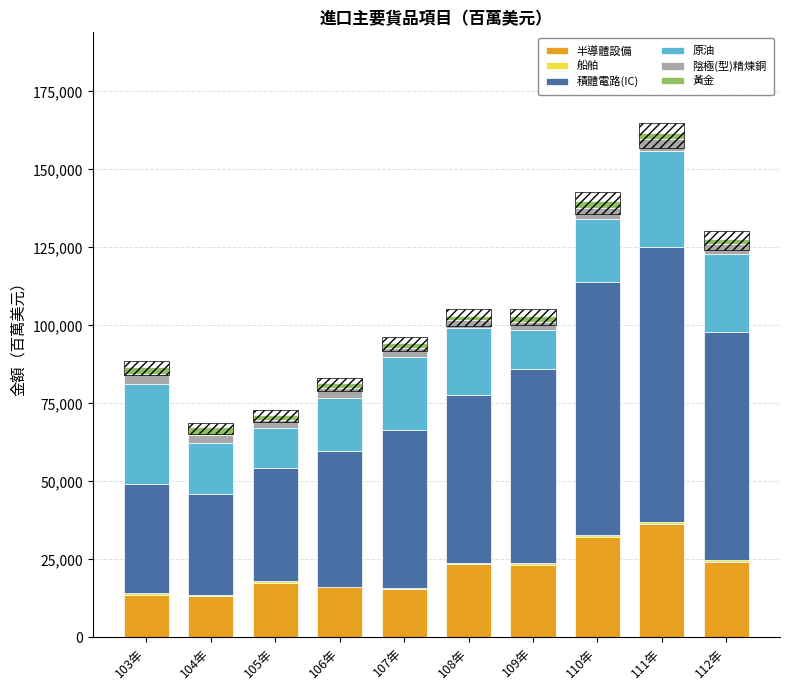

Reading right to left, extract all data points from this chart.

半導體設備: 112年=24251.1	111年=36322.1	110年=32078.3	109年=23318.9	108年=23637.5	107年=15491.2	106年=16015.9	105年=17520.2	104年=13296.8	103年=13742.1
船舶: 112年=482.5	111年=616.7	110年=586.0	109年=420.2	108年=351.0	107年=302.5	106年=214.8	105年=470.3	104年=235.2	103年=352.5
積體電路(IC): 112年=73161.6	111年=88065.2	110年=81398.5	109年=62291.8	108年=53687.4	107年=50811.0	106年=43564.5	105年=36316.7	104年=32581.5	103年=34945.2
原油: 112年=25094.1	111年=30927.7	110年=19904.0	109年=12504.9	108年=21366.5	107年=23307.4	106年=16813.7	105年=12931.7	104年=16102.3	103年=32167.2
陰極(型)精煉銅: 112年=3157.6	111年=3705.1	110年=3785.6	109年=2562.3	108年=2756.7	107年=3007.9	106年=3401.4	105年=2509.6	104年=2570.9	103年=3238.2
黃金: 112年=1708.4	111年=1980.1	110年=2224.8	109年=1976.8	108年=1251.1	107年=1579.4	106年=1471.9	105年=1589.9	104年=2544.4	103年=2299.6